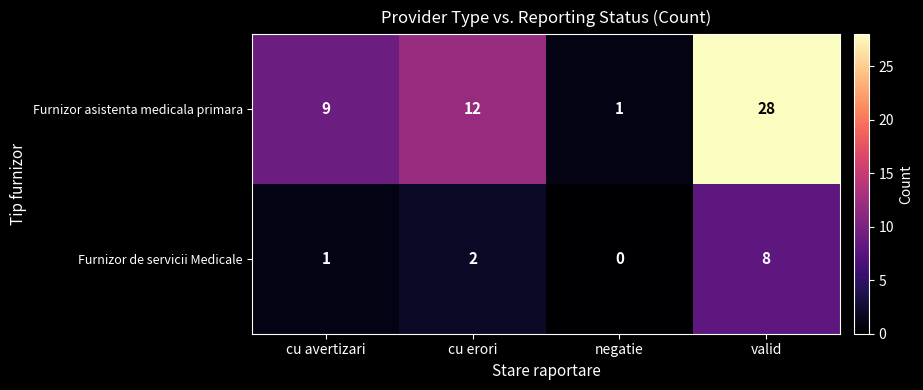

The value of Furnizor de servicii Medicale at valid is 8. True or false?

True